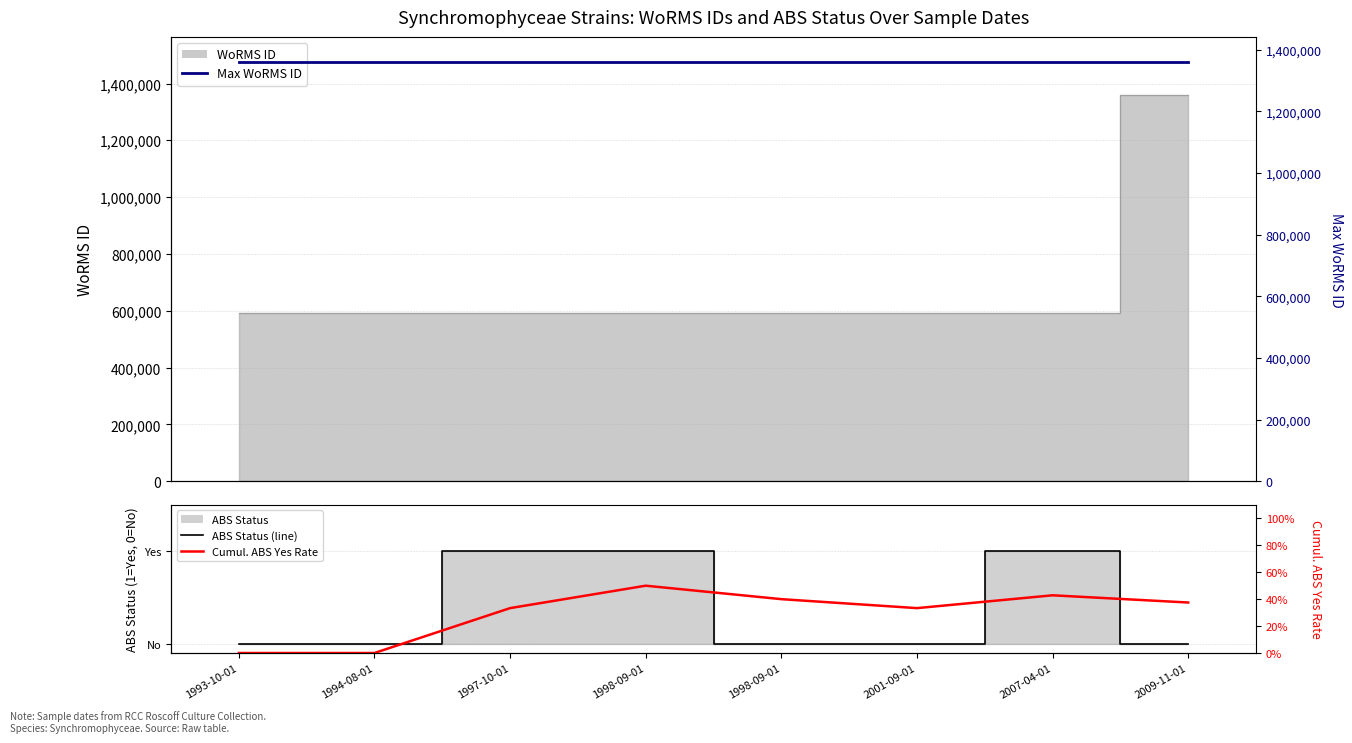

What is the average value of the Cumul. ABS Yes Rate series?

0.3